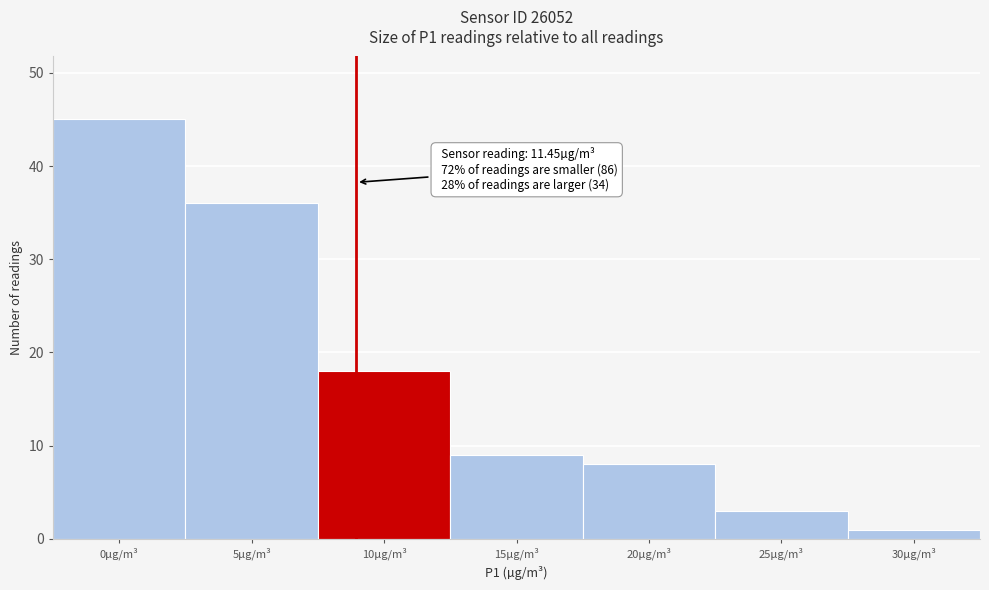

Reading right to left, list all the values displayed in this chart.

1	3	8	9	18	36	45